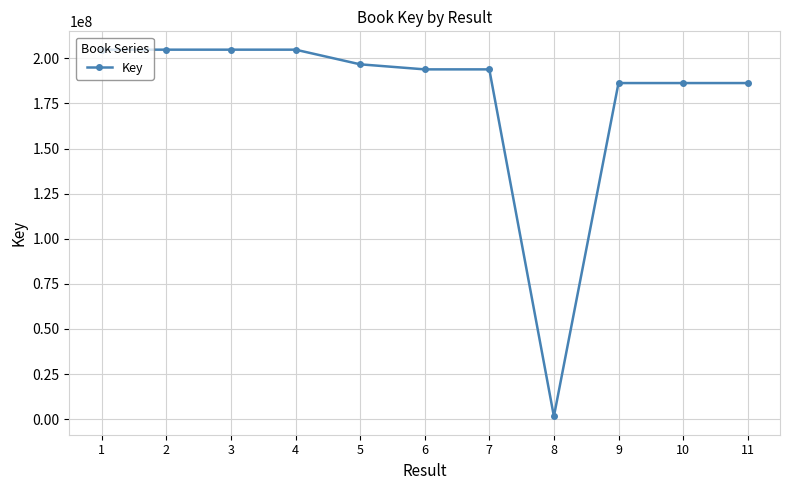

What is the greatest value displayed?

204797815